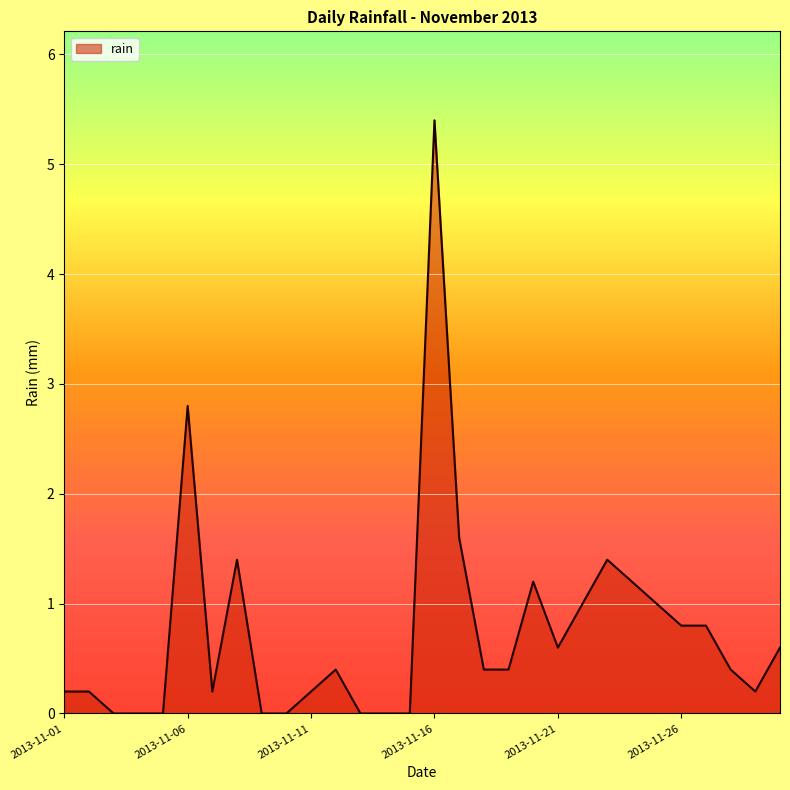

Does the chart display data point markers on the line(s)?

No